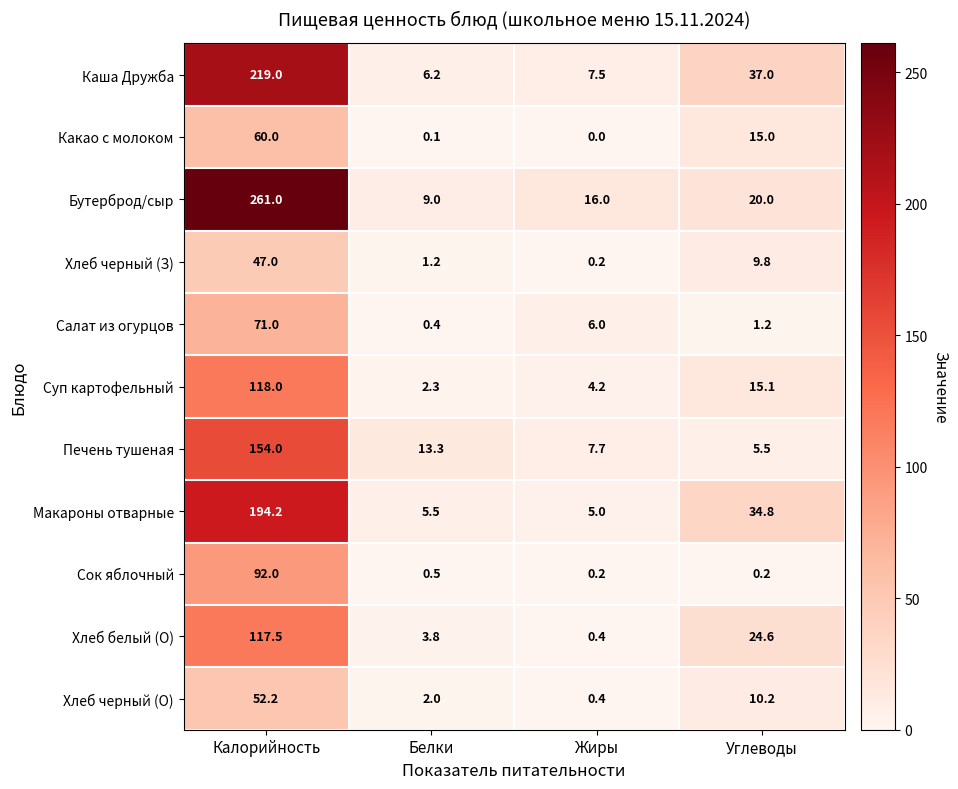

What value does the Хлеб черный (О) series have at Калорийность?

52.2